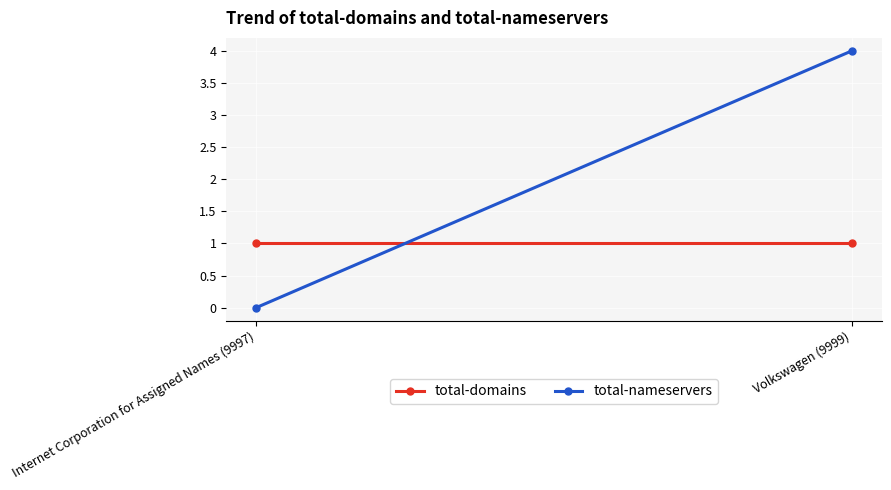

True or false: total-nameservers has a value of -3 at Internet Corporation for Assigned Names (9997).

False